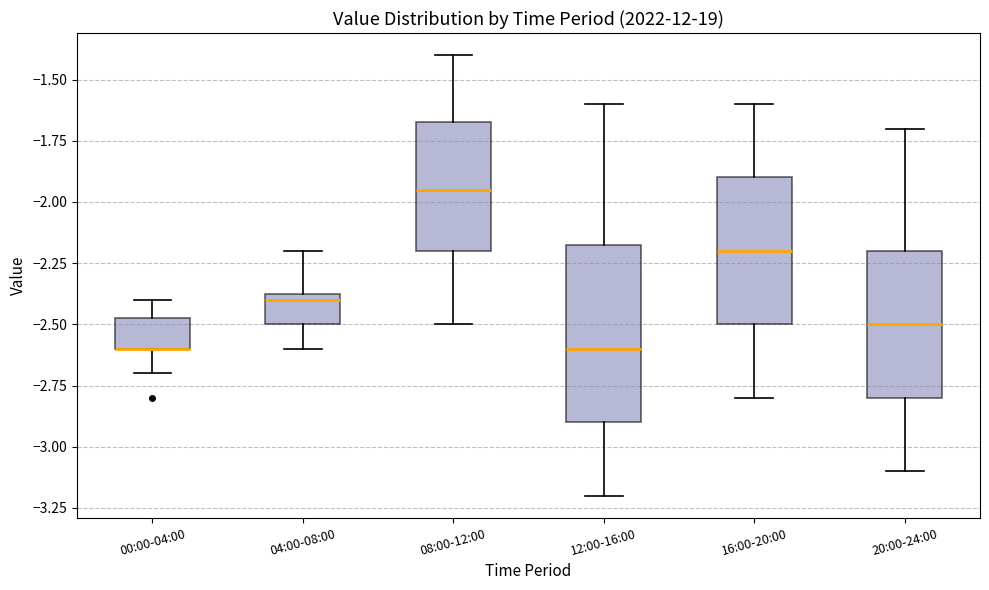

Where is the lower edge of the box for 00:00-04:00 on the y-axis? The values are not printed on the chart, so give them approximately, as read against the axis.

-2.60